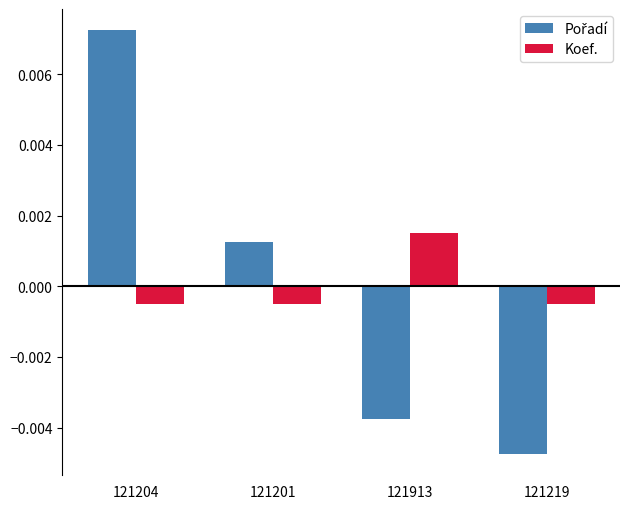

What is the label of the 1st bar from the right?

121219